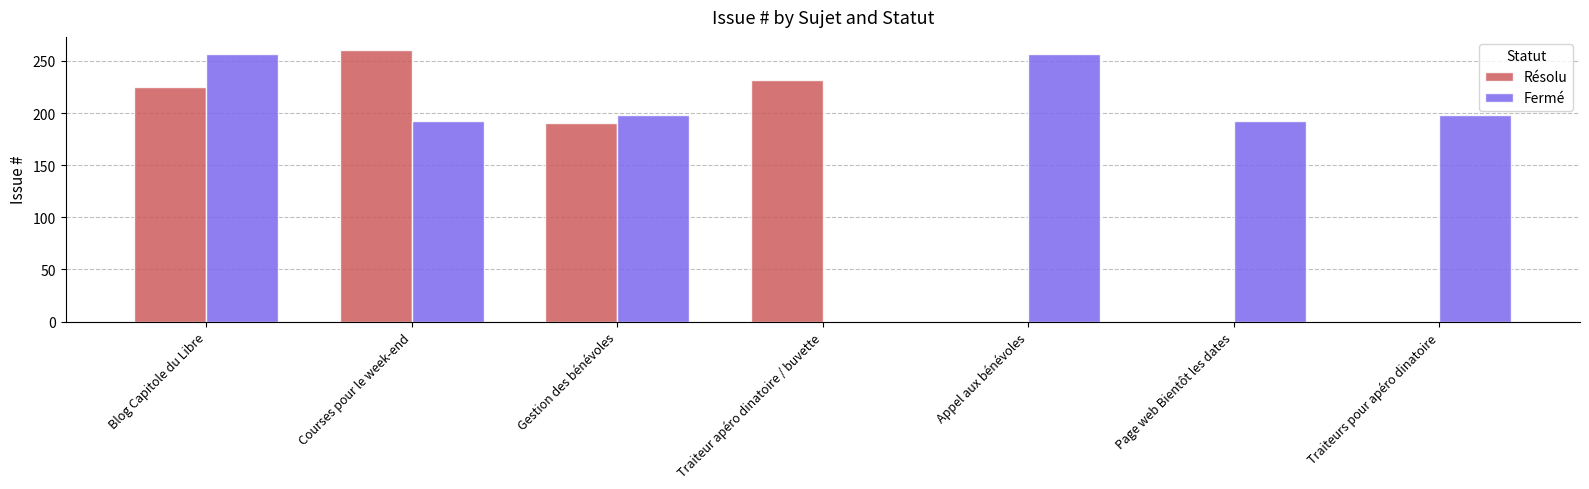

Reading right to left, extract all data points from this chart.

Résolu: 0	0	0	232	190	260	225
Fermé: 198	192	257	0	198	192	257